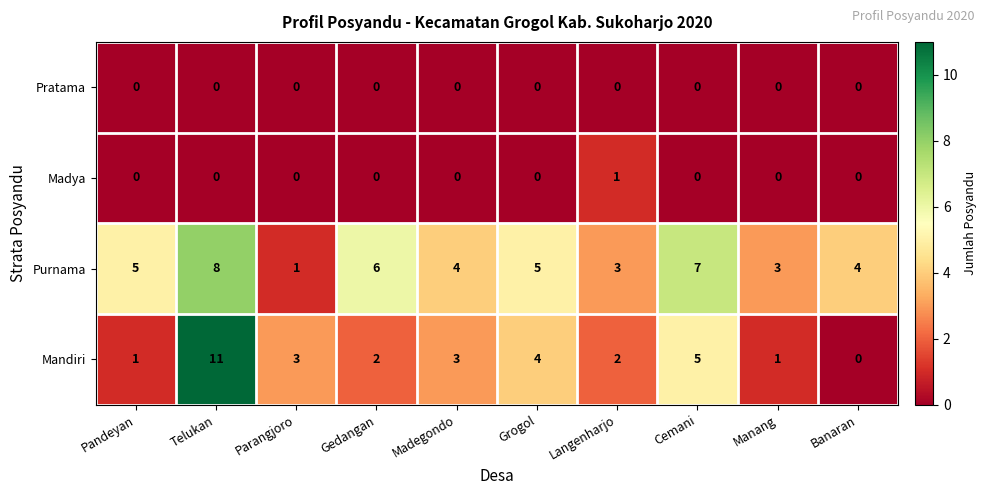

How many categories are shown in the chart?

10